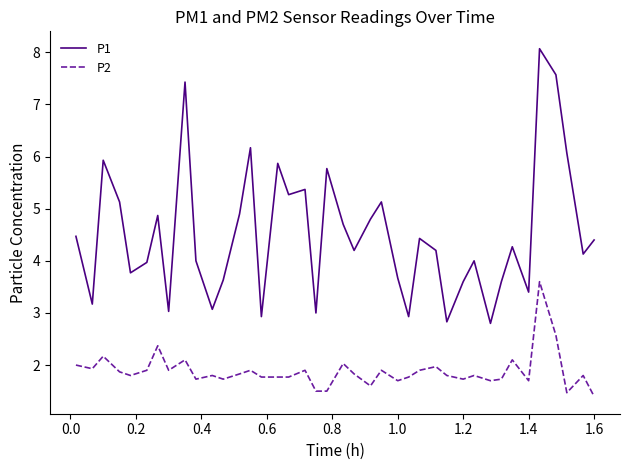

In P1, how many points are higher than both neighbors (excluding endpoints)?

12